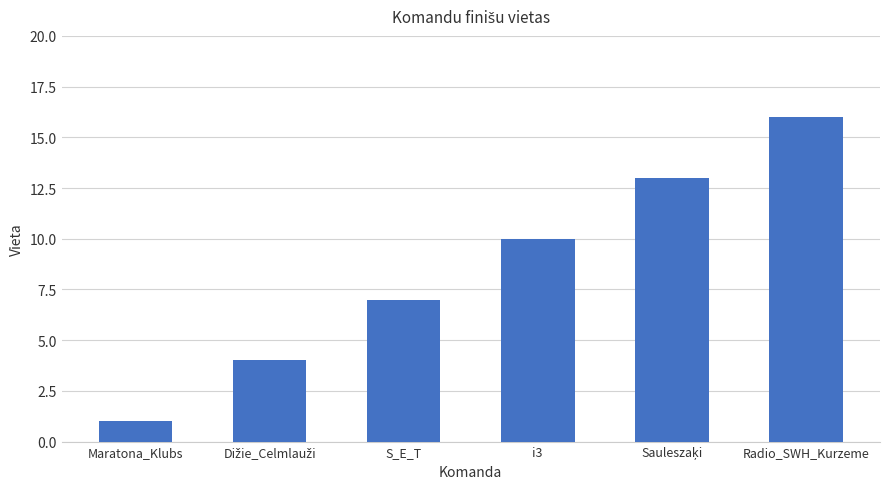

Reading left to right, transcribe all the data shown in this chart.

1	4	7	10	13	16